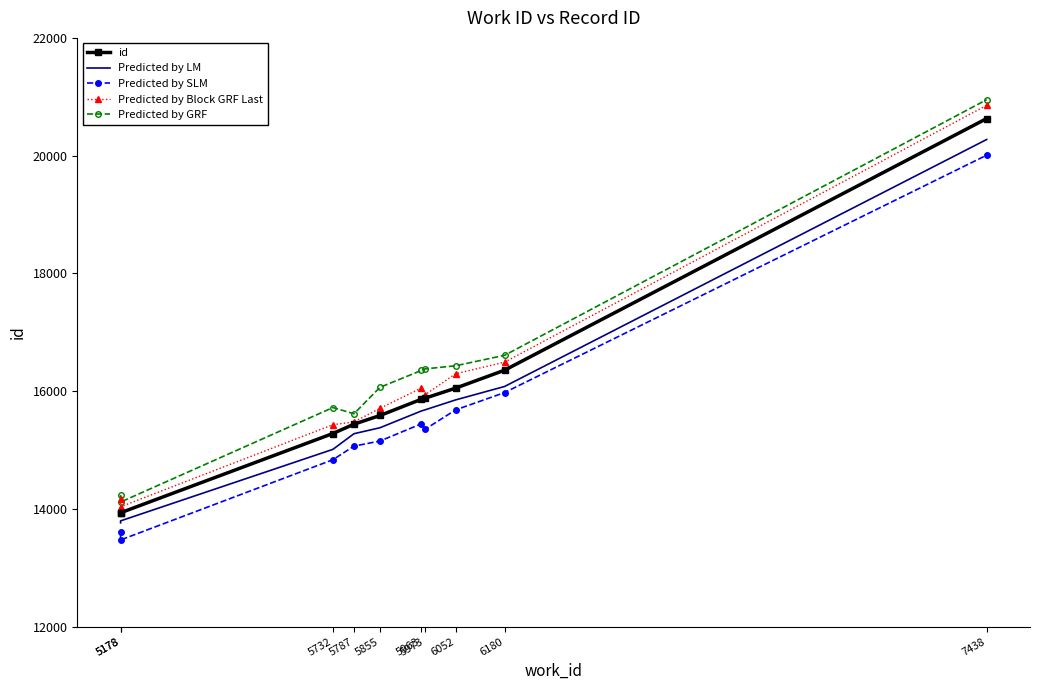

Which category has the highest value in the Predicted by LM series?

7438